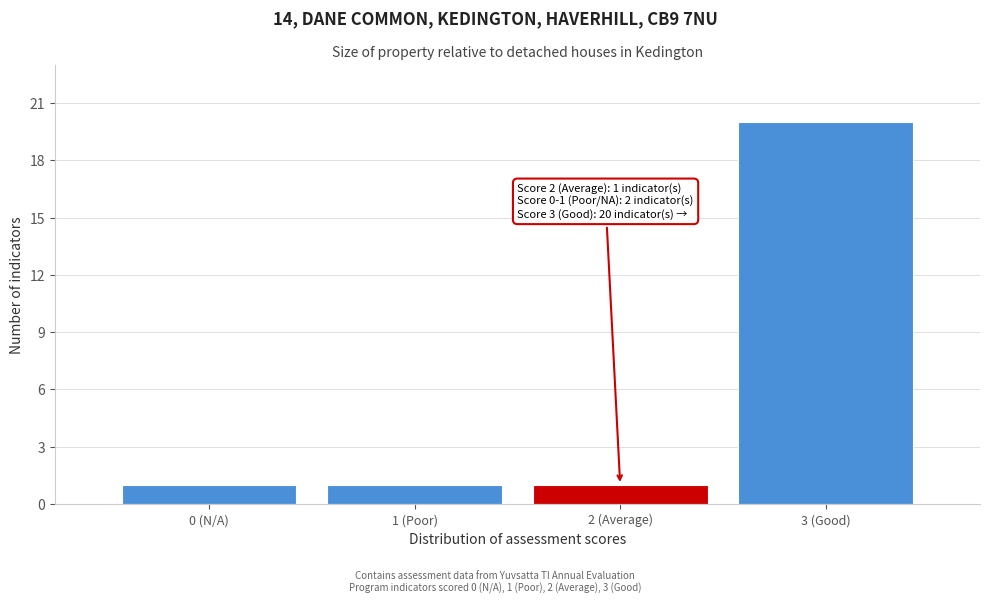

Reading right to left, extract all data points from this chart.

3 (Good)=20	2 (Average)=1	1 (Poor)=1	0 (N/A)=1